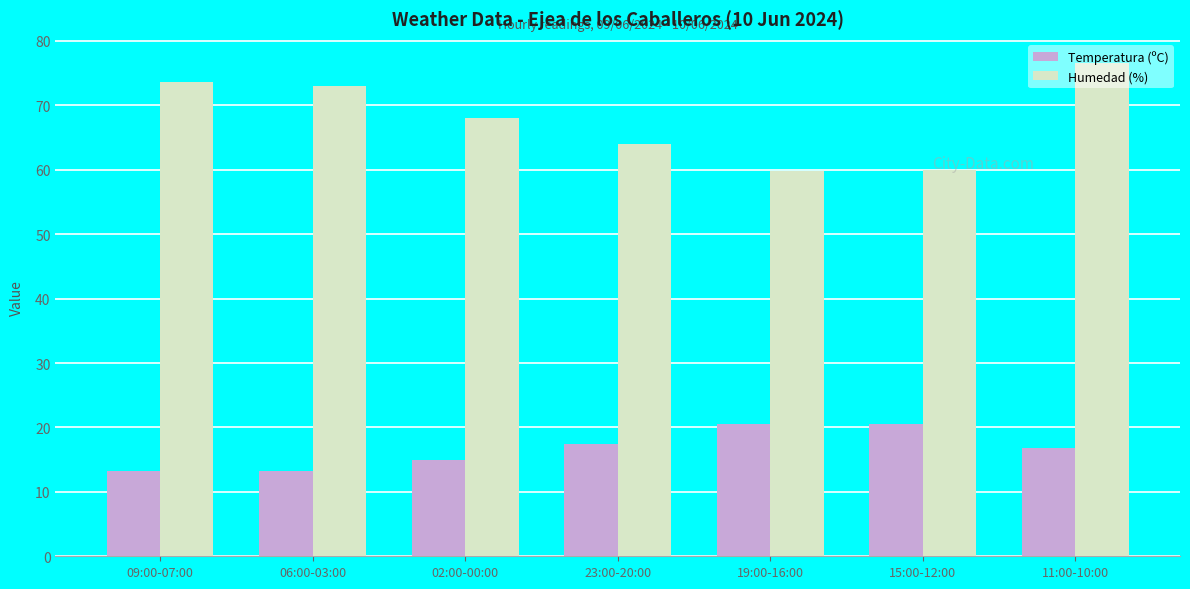

At 09:00-07:00, list the series in order from largest to smallest.

Humedad (%), Temperatura (ºC)